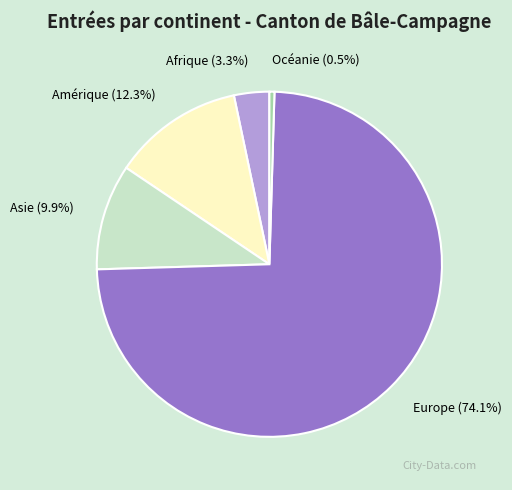

Is there any slice that represents more than half of the pie?

Yes